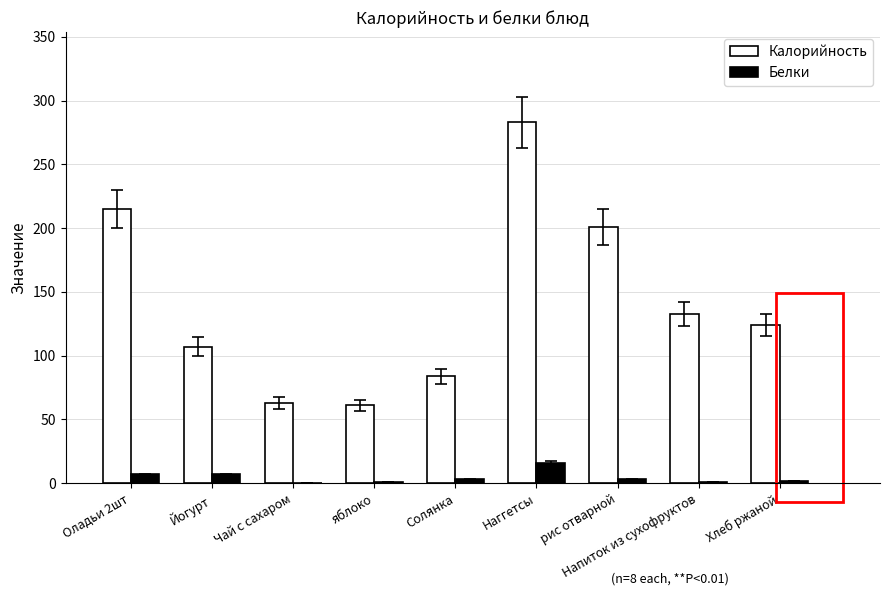

Is the value of Белки at Наггетсы greater than the value of Калорийность at Йогурт?

No